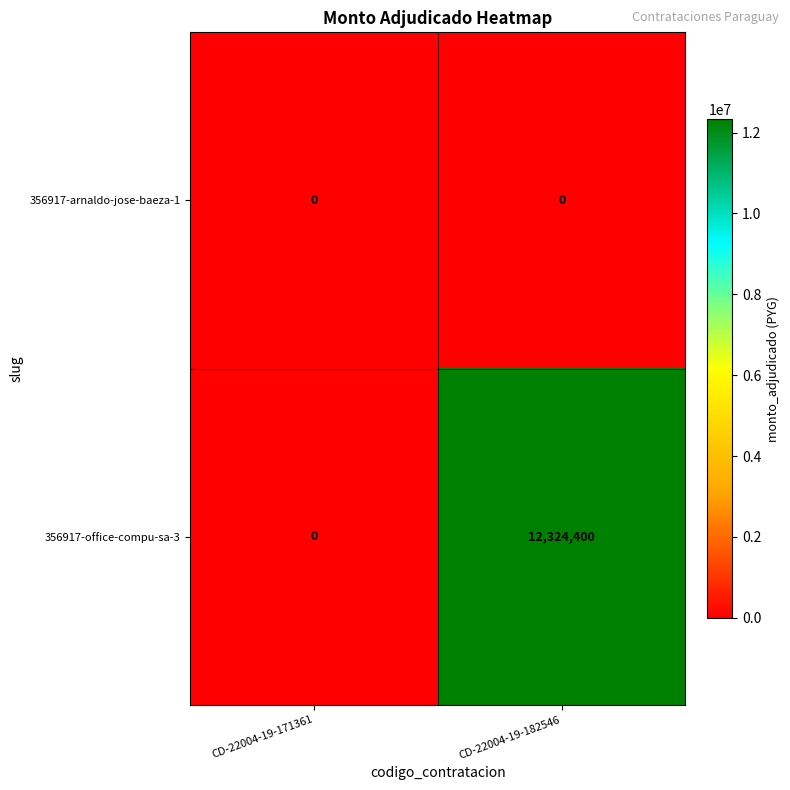

Reading left to right, extract all data points from this chart.

356917-arnaldo-jose-baeza-1: 0	0
356917-office-compu-sa-3: 0	12324400